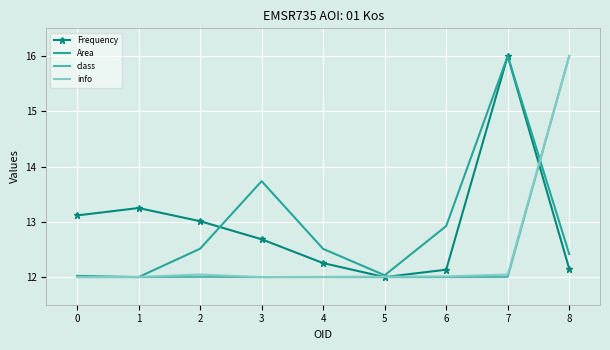

Which series has the largest total across all categories?

Frequency